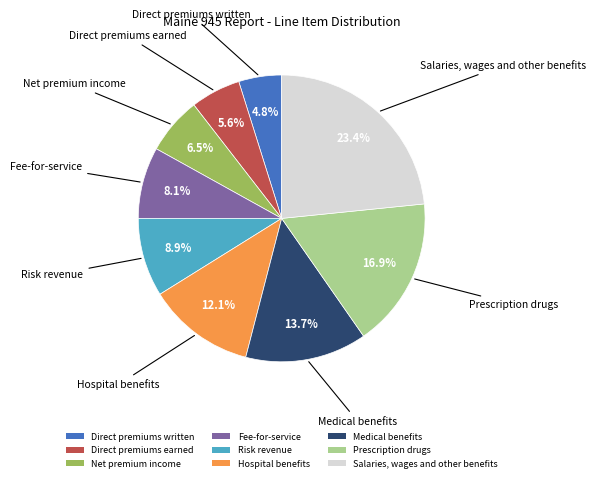

What is the ratio of the value at Direct premiums written to the value at Risk revenue?

0.5